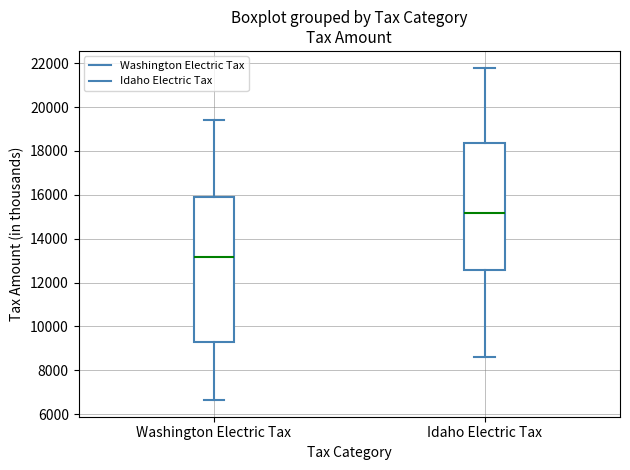

Which box's median line is the lowest?

Washington Electric Tax